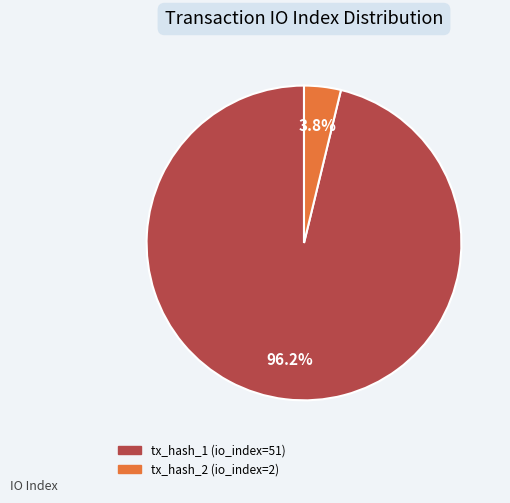

Which has a higher value, tx_hash_2 (io_index=2) or tx_hash_1 (io_index=51)?

tx_hash_1 (io_index=51)